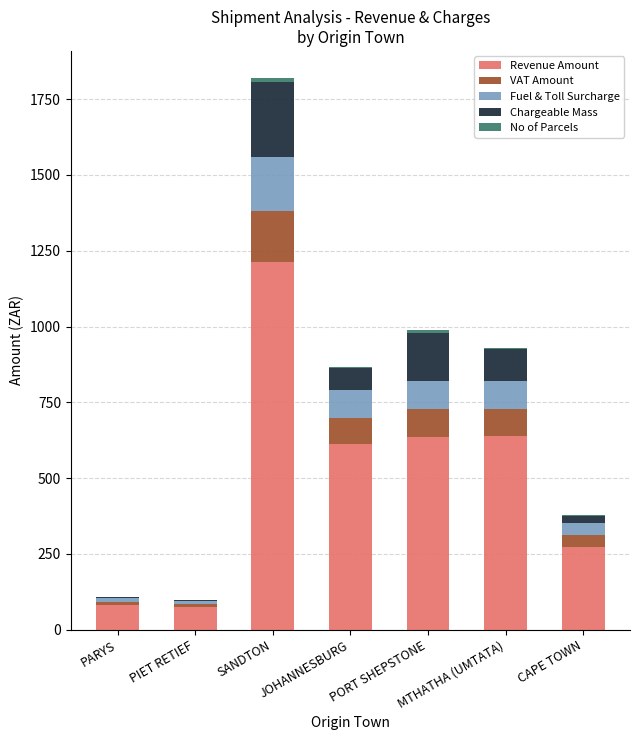

At which category is the sum across all series the highest?

SANDTON